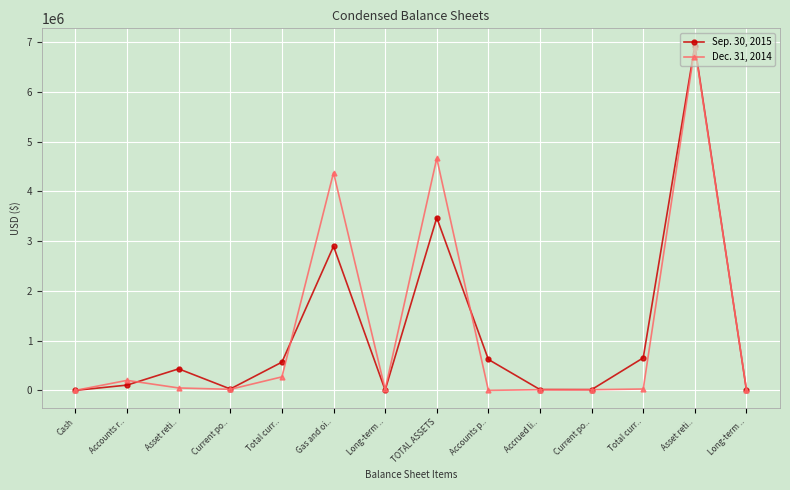

Reading right to left, transcribe all the data shown in this chart.

Sep. 30, 2015: 3900	6932400	653500	15100	16200	622200	3470700	6500	2897000	567200	28300	432800	106100	0
Dec. 31, 2014: 15600	6896200	27500	13600	13900	0	4665800	17800	4376900	271100	21200	48600	201300	0